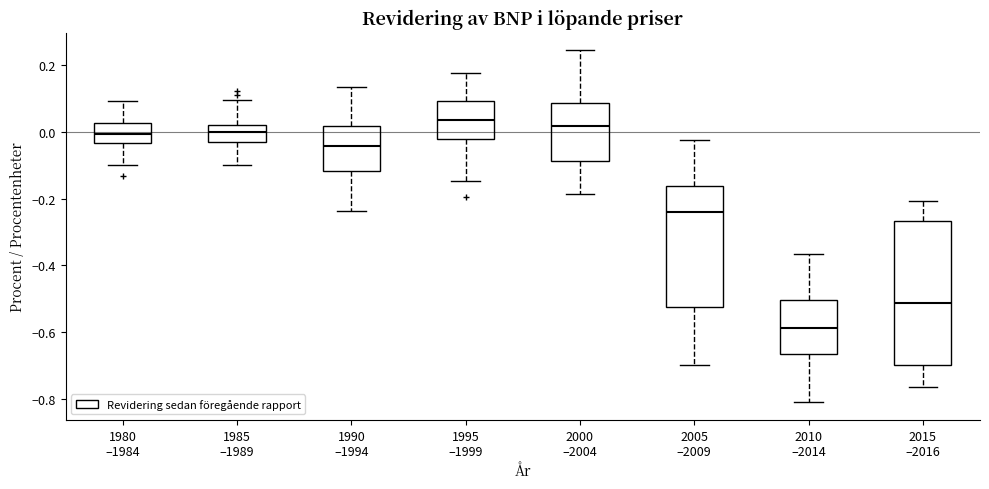

Which box has the lowest median line?

2010 –2014